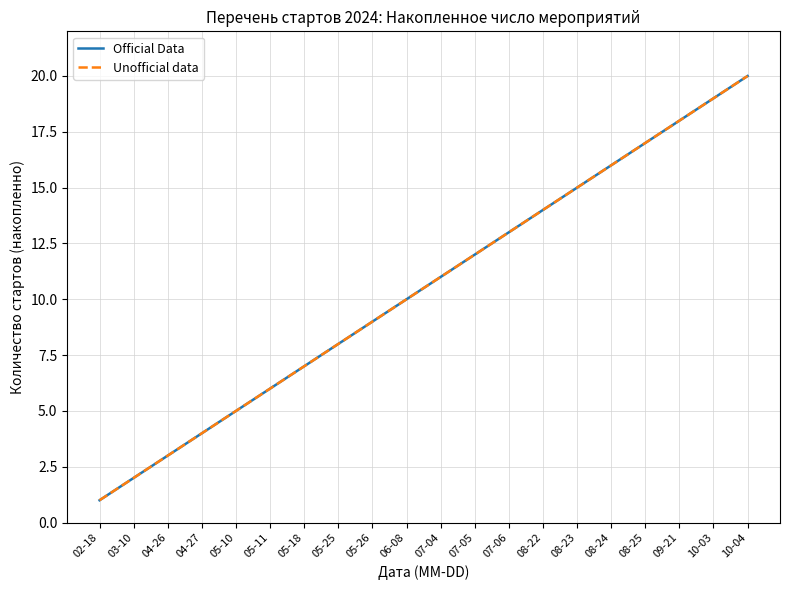

What is the difference between the maximum and minimum values in the Unofficial data series?

19